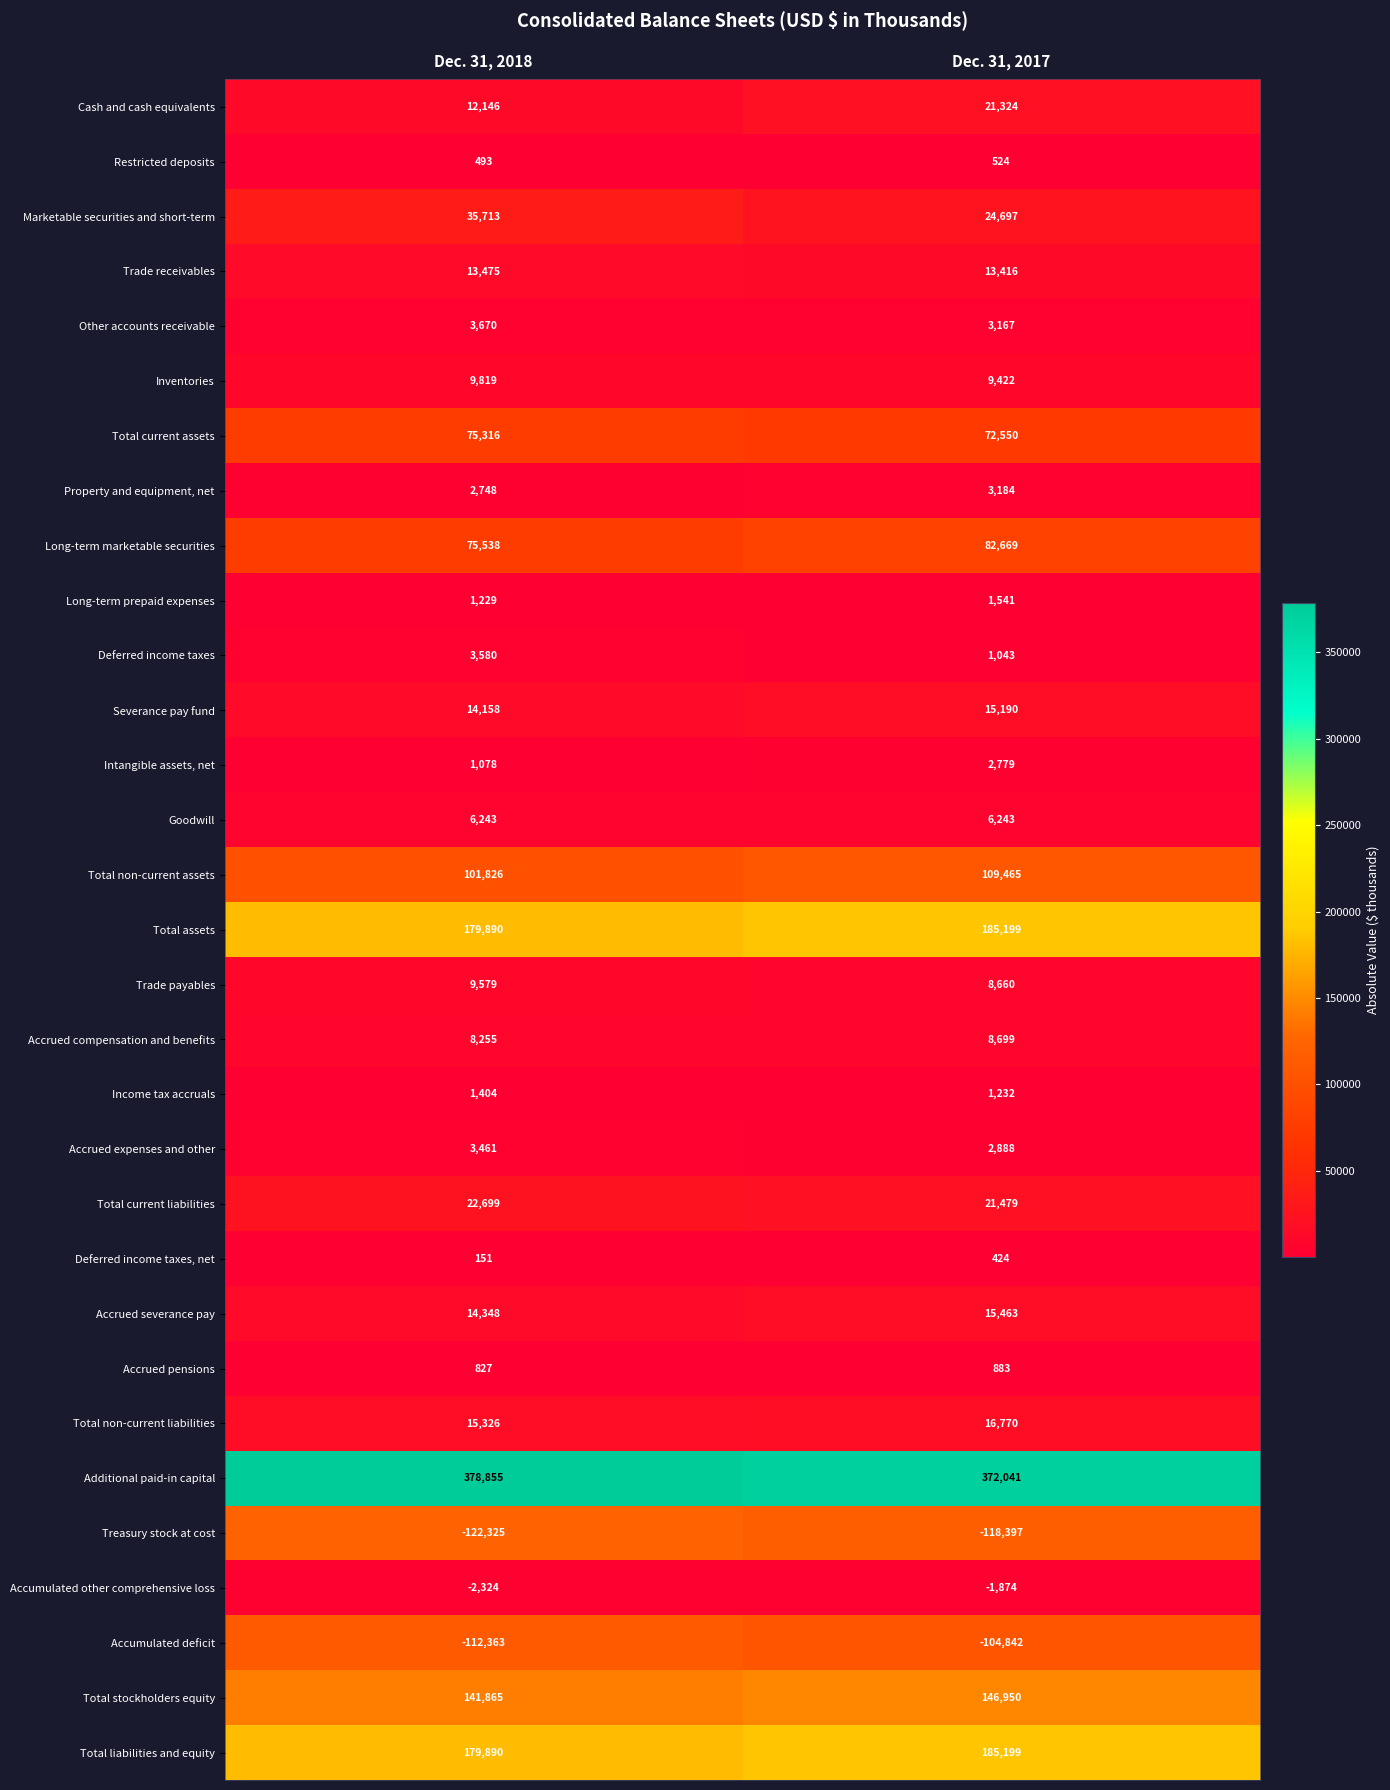

What is the approximate value of Accrued pensions at Dec. 31, 2018?

827